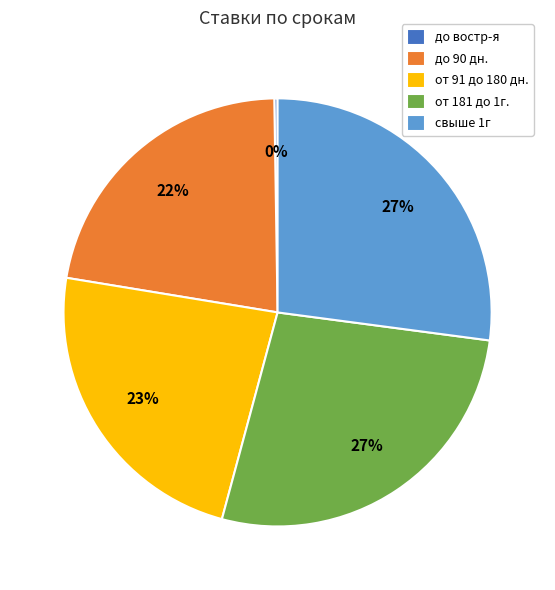

To the nearest percent, what is the average slice percentage?

20%